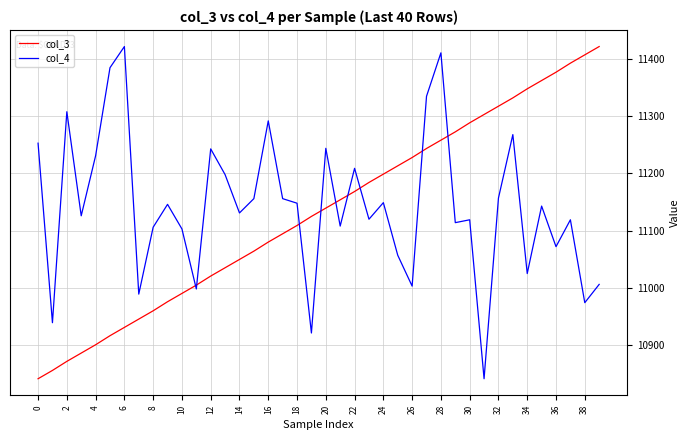

What is the difference between the maximum and minimum values in the col_3 series?

581.0